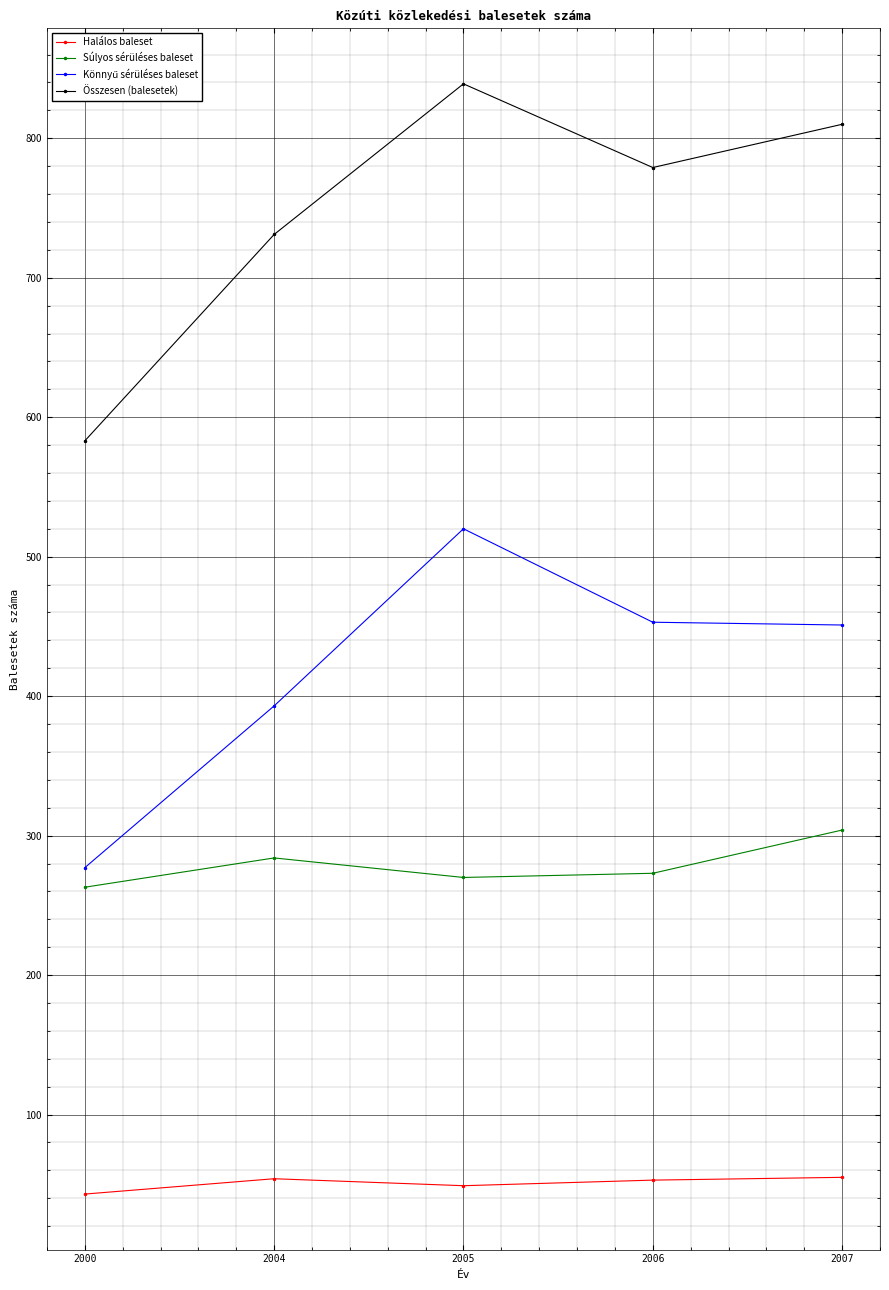

Which series has the largest total across all categories?

Összesen (balesetek)